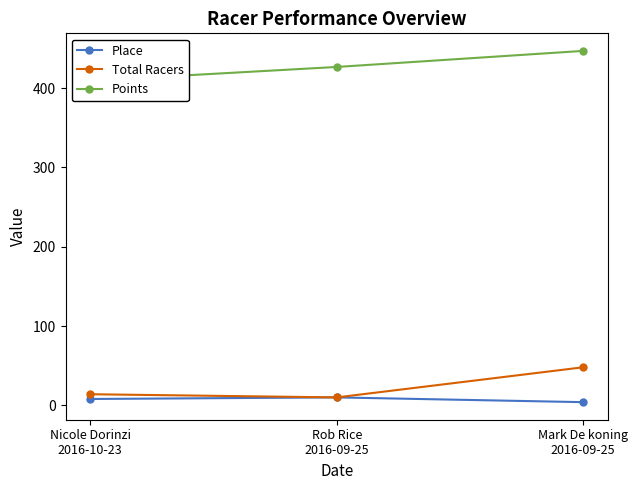

Which label corresponds to the largest value in the chart?

Mark De koning
2016-09-25